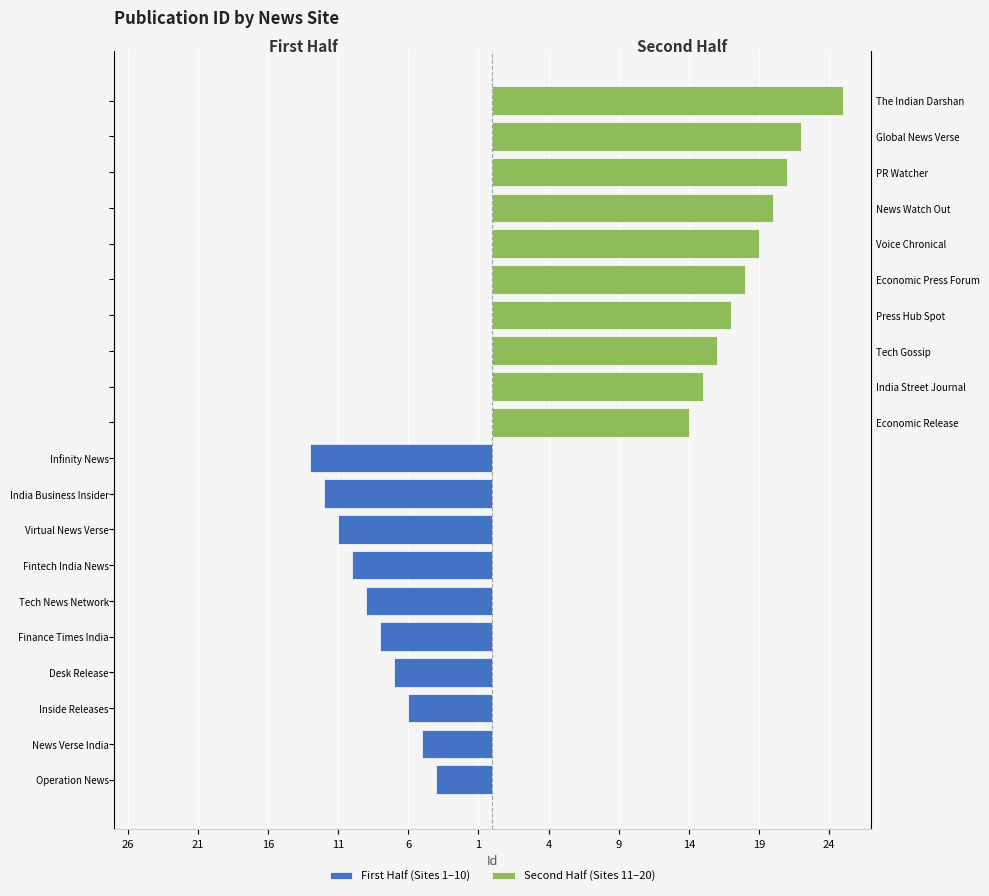

Reading left to right, list all the values displayed in this chart.

First Half (Sites 1–10): 26=-4	21=-5	16=-6	11=-7	6=-8	1=-9	4=-10	9=-11	14=-12	19=-13
Second Half (Sites 11–20): 26=14	21=15	16=16	11=17	6=18	1=19	4=20	9=21	14=22	19=25